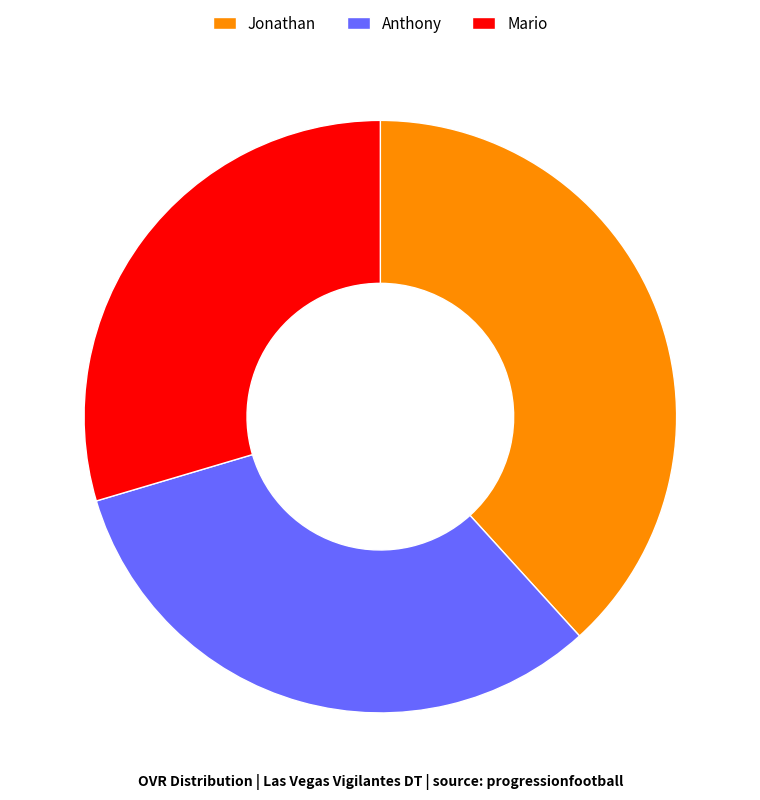

Is the sum of Anthony and Mario greater than half?

Yes